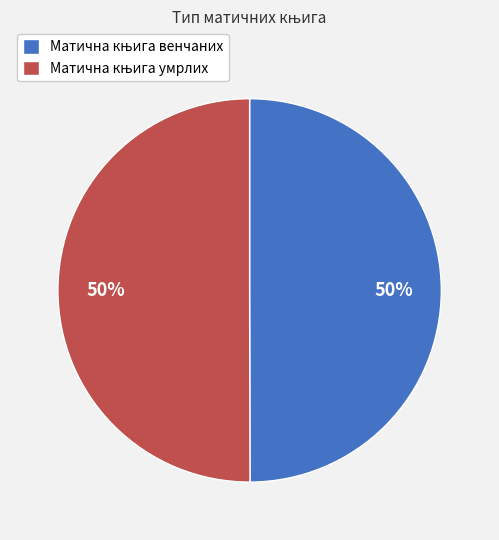

To the nearest percent, what portion does Матична књига венчаних represent?

50%